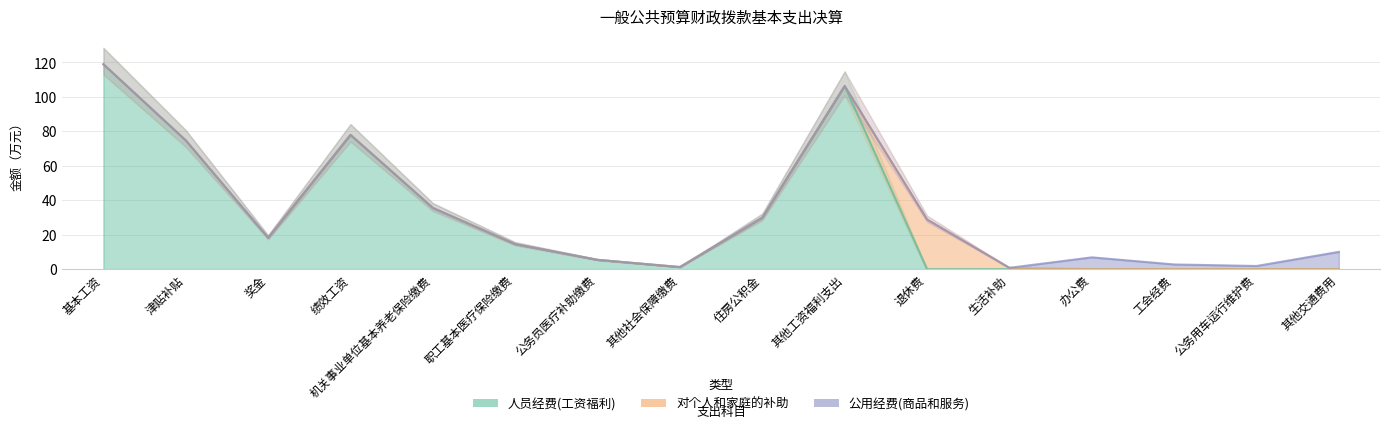

What position from the left is 绩效工资?

4